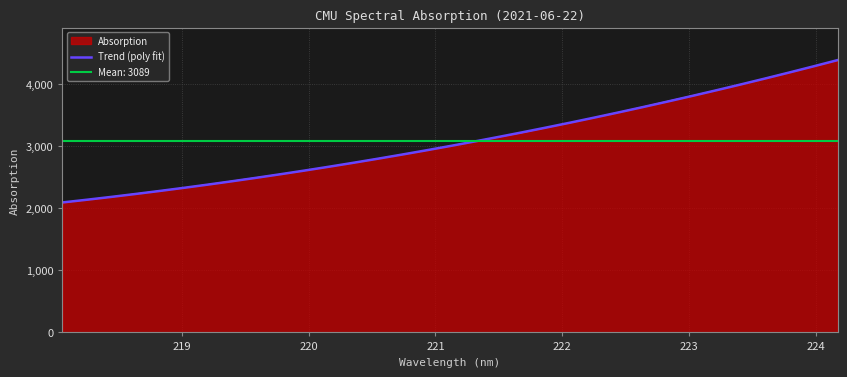

What is the lowest value of the Absorption series?

2092.8